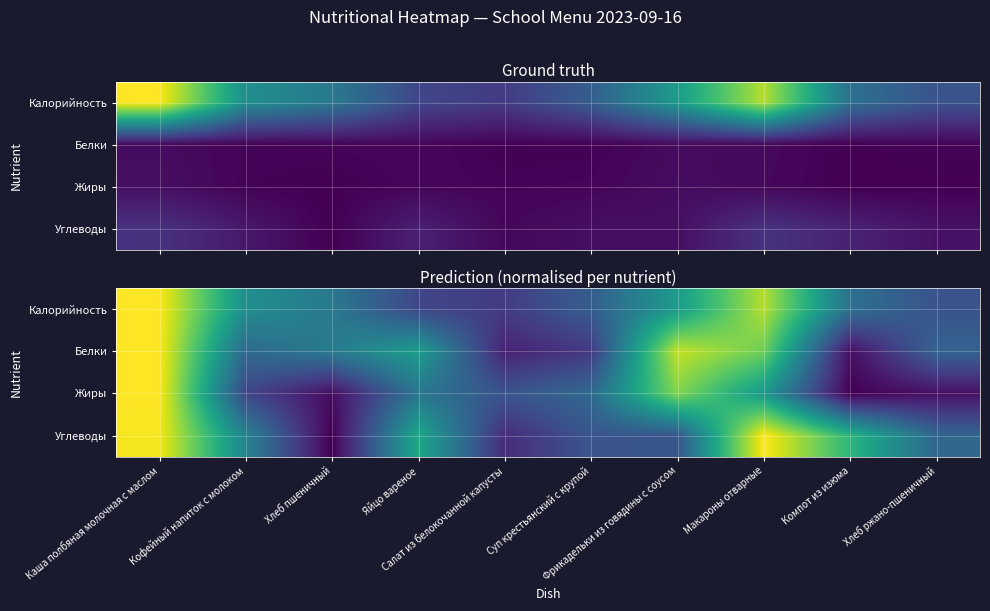

What is the spread (max minus min) of values at Кофейный напиток с молоком?

0.3